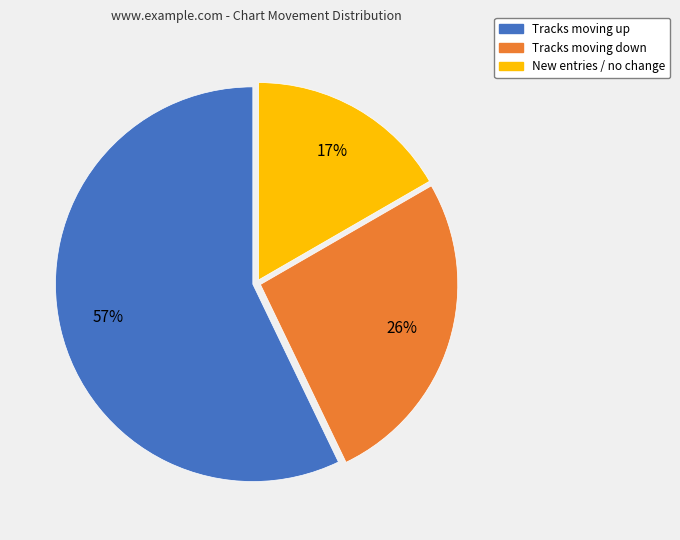

To the nearest percent, what is the combined percentage of Tracks moving up and New entries / no change?

74%